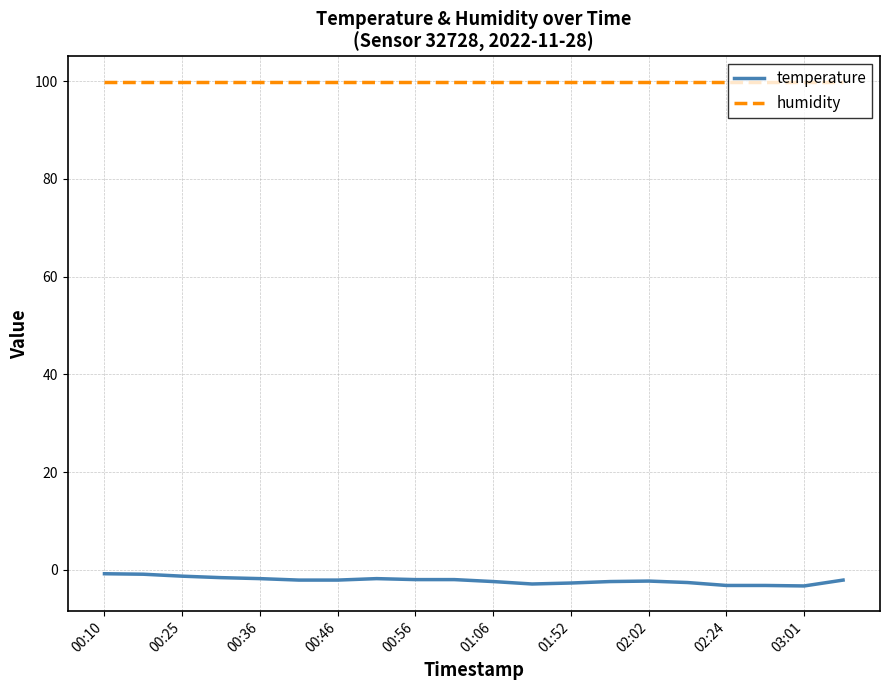

True or false: temperature and humidity cross at least once.

False